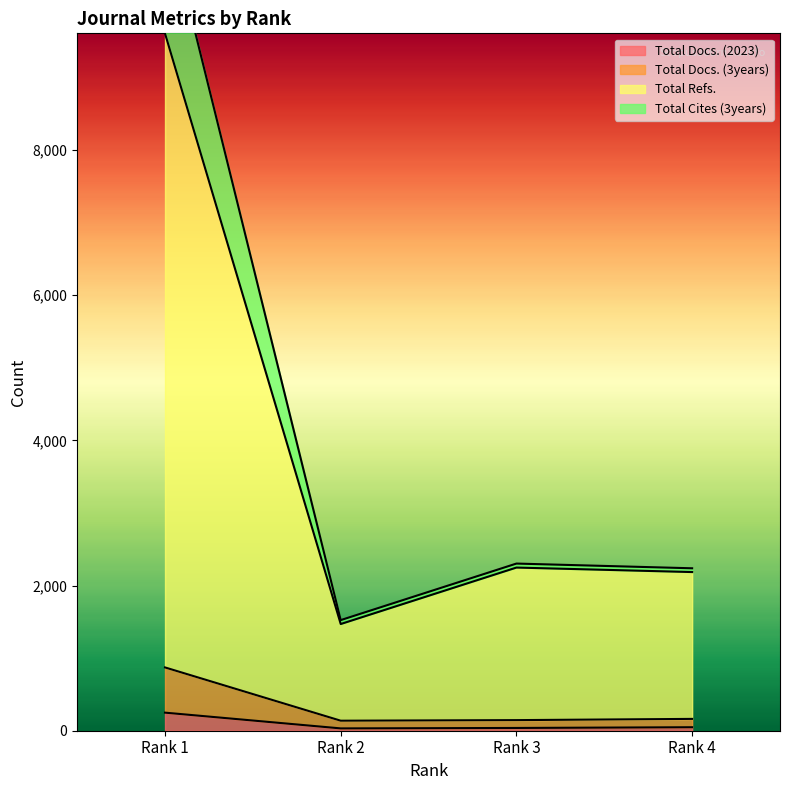

What is the value of the Total Refs. point at the 2nd from the left?

1470